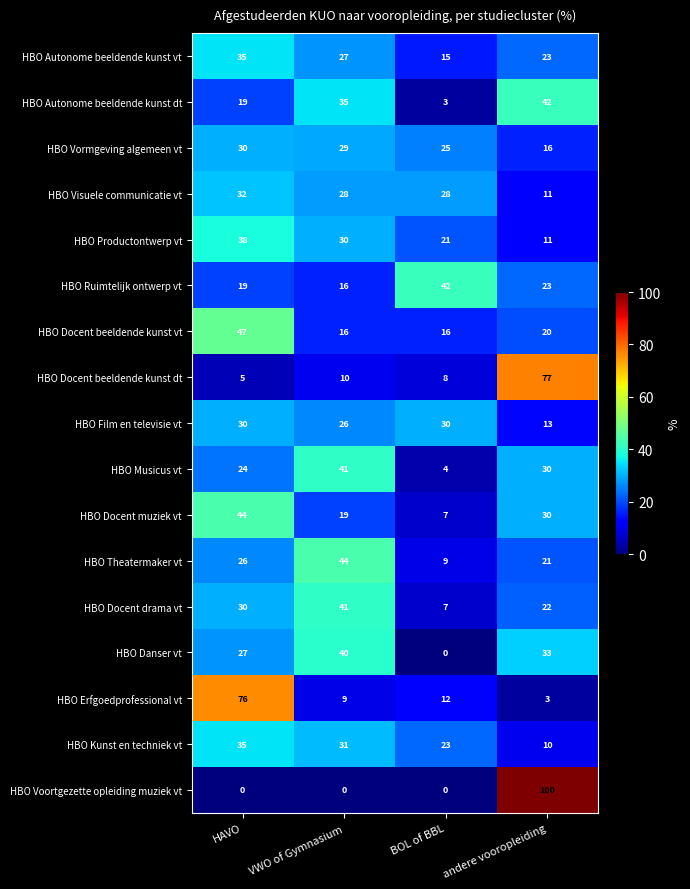

Rank the categories by HBO Autonome beeldende kunst dt value from lowest to highest.

BOL of BBL, HAVO, VWO of Gymnasium, andere vooropleiding